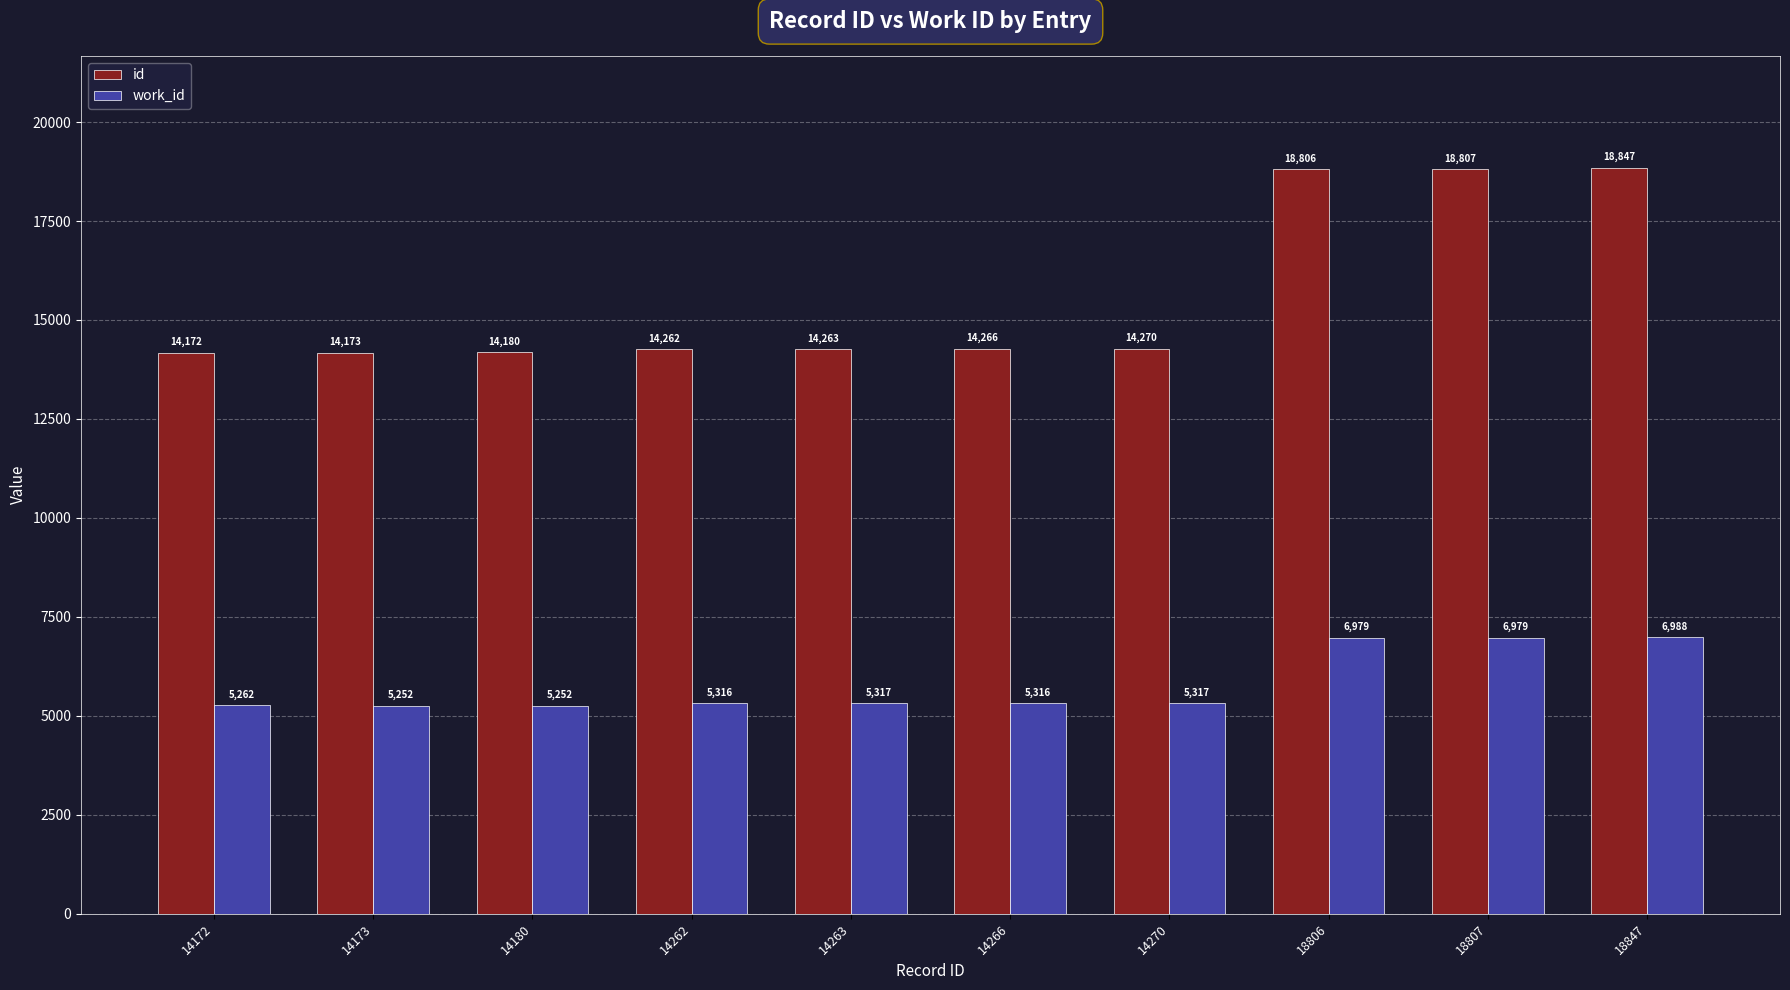

Does the chart contain stacked bars?

No